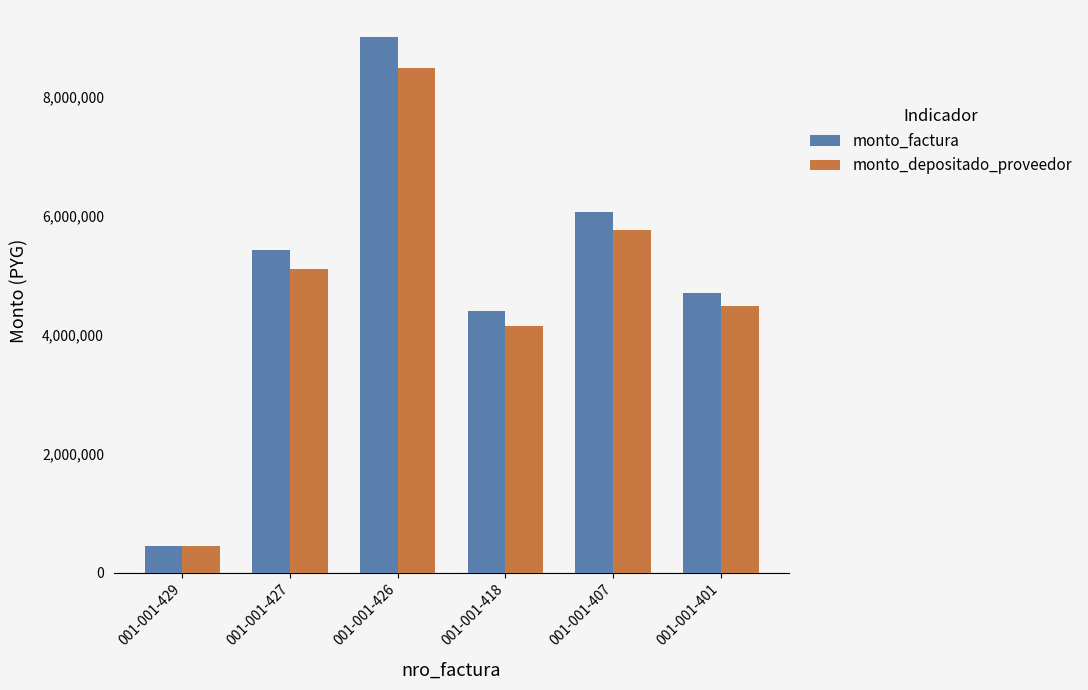

The monto_factura series shows 8852427 at 001-001-407. True or false?

False